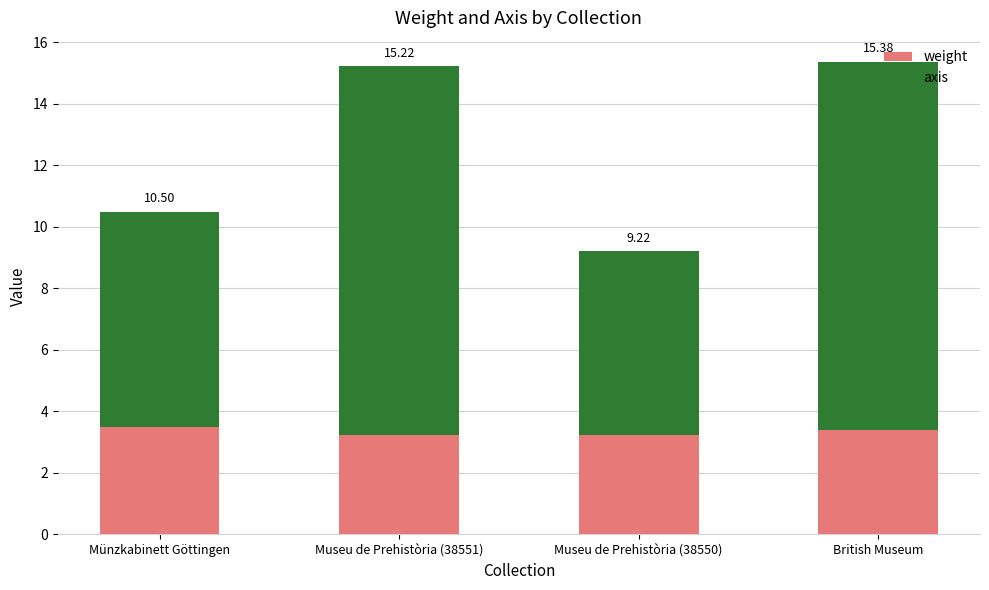

What are all the series names shown in the legend?

weight, axis